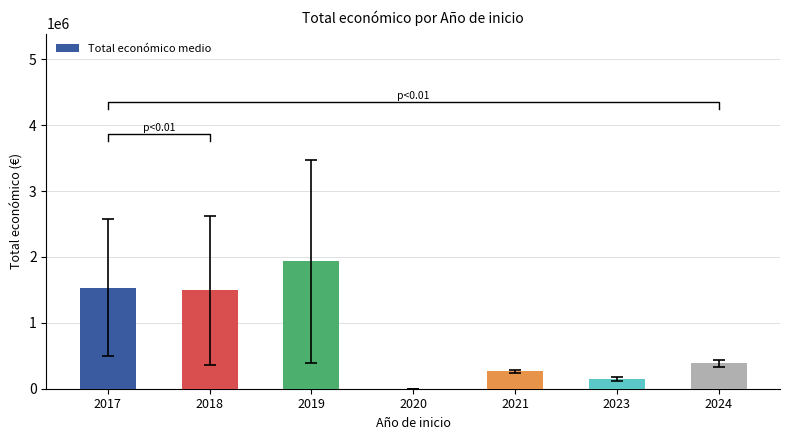

What is the value of the 1st bar from the left?

1533423.7